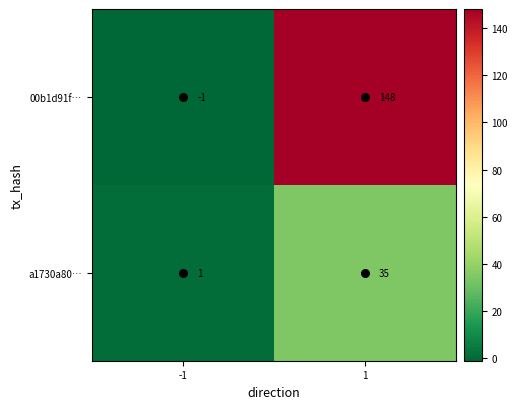

List the series in order of their overall mean, highest first.

00b1d91f…, a1730a80…